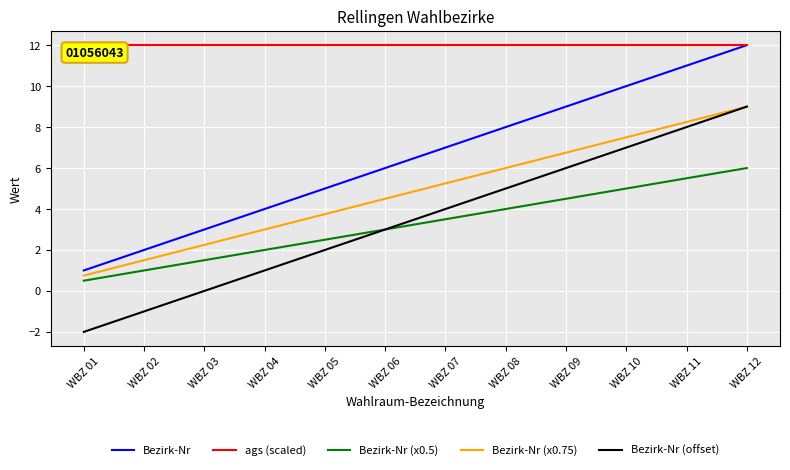

Is the value of Bezirk-Nr (x0.75) at WBZ 04 greater than the value of Bezirk-Nr (offset) at WBZ 11?

No